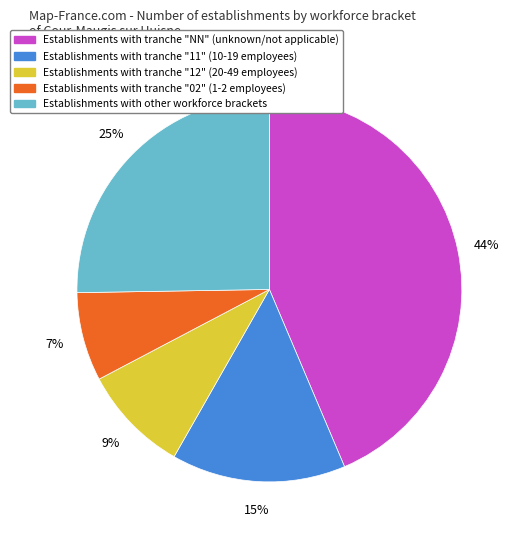

Does any single category account for the majority?

No